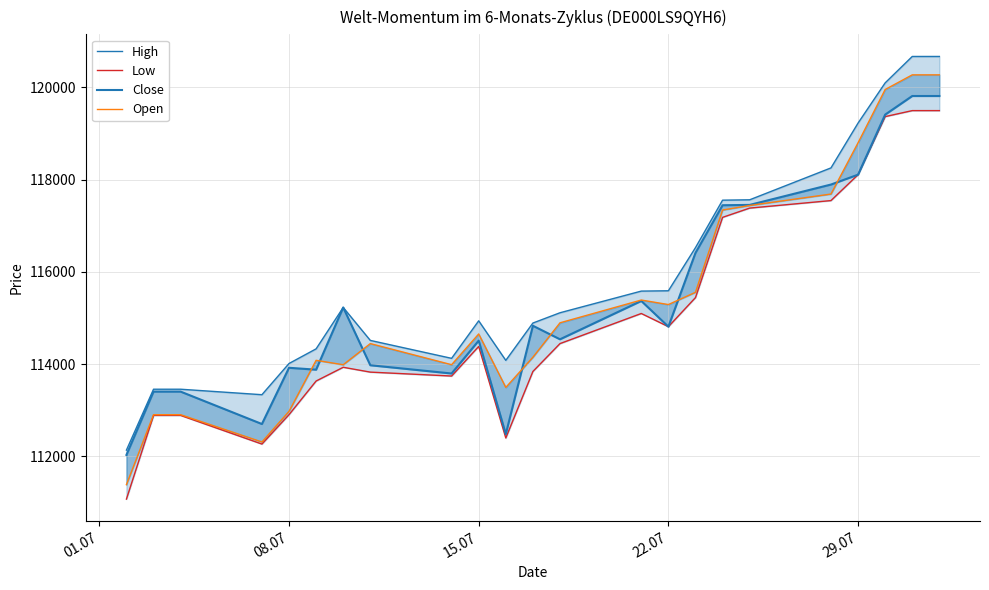

Does the chart display data point markers on the line(s)?

No